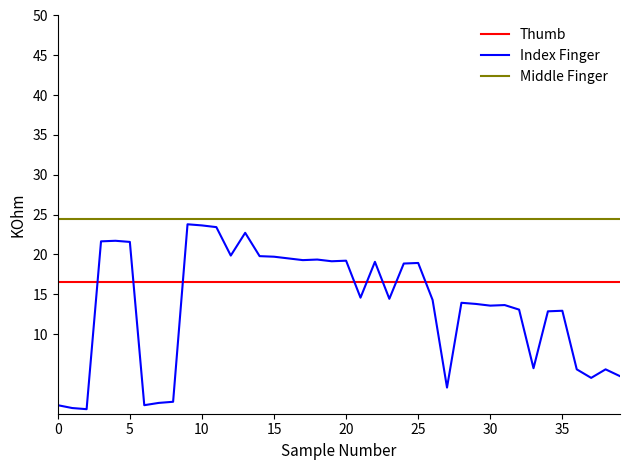

Which series has the widest spread of values?

Index Finger